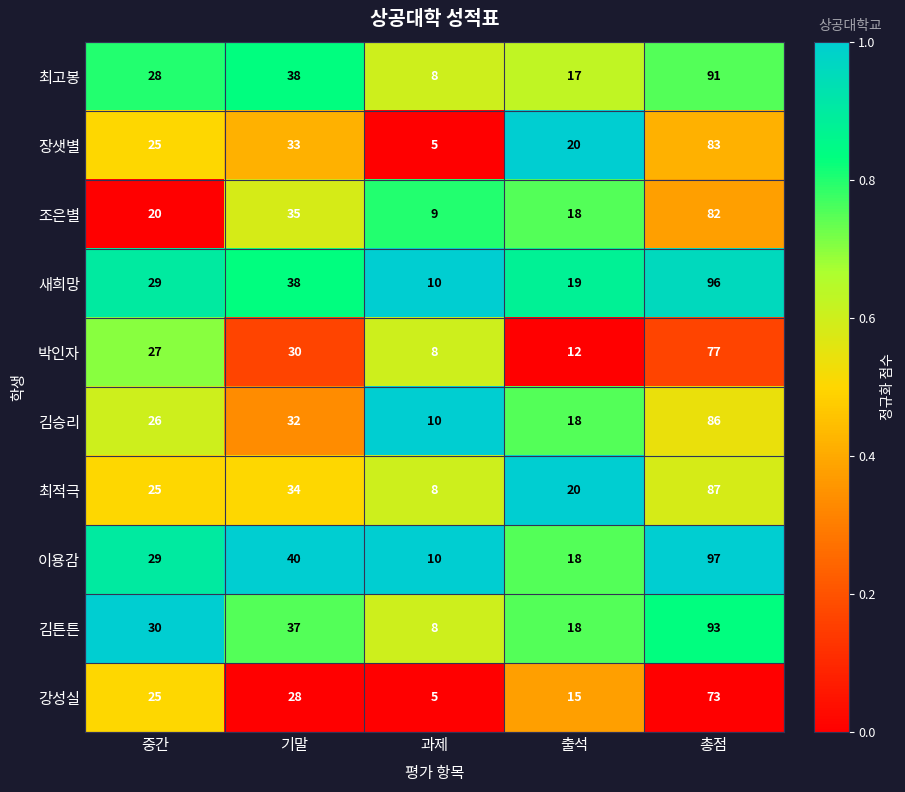

Rank the series by their maximum value, from lowest to highest.

강성실, 박인자, 조은별, 장샛별, 김승리, 최적극, 최고봉, 김튼튼, 새희망, 이용감